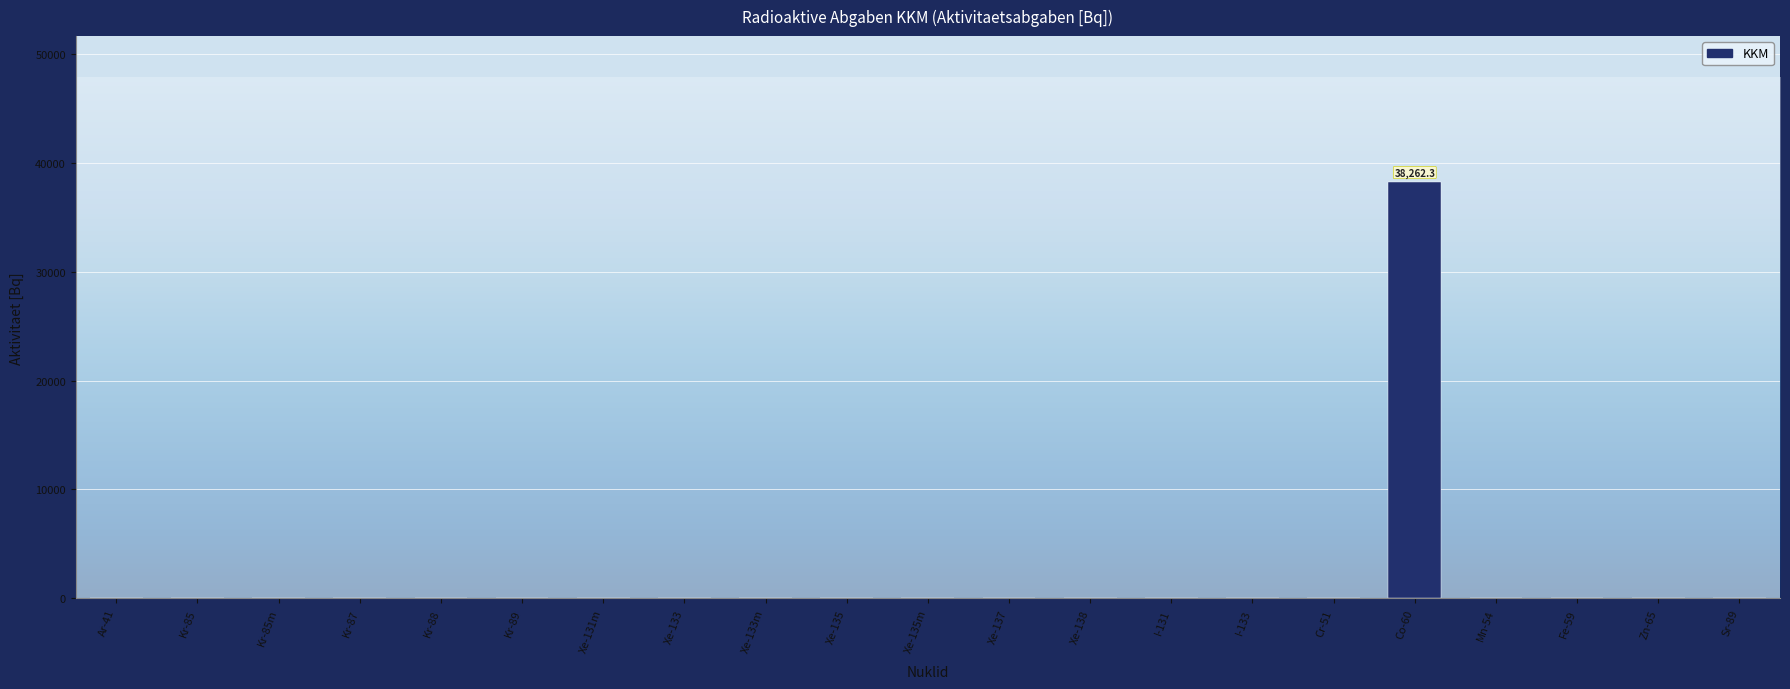

What position from the left is Zn-65?

20